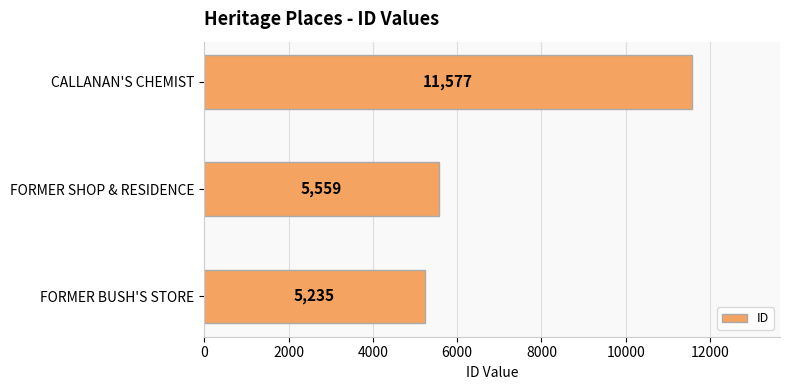

What is the difference between the maximum and minimum values?

6342